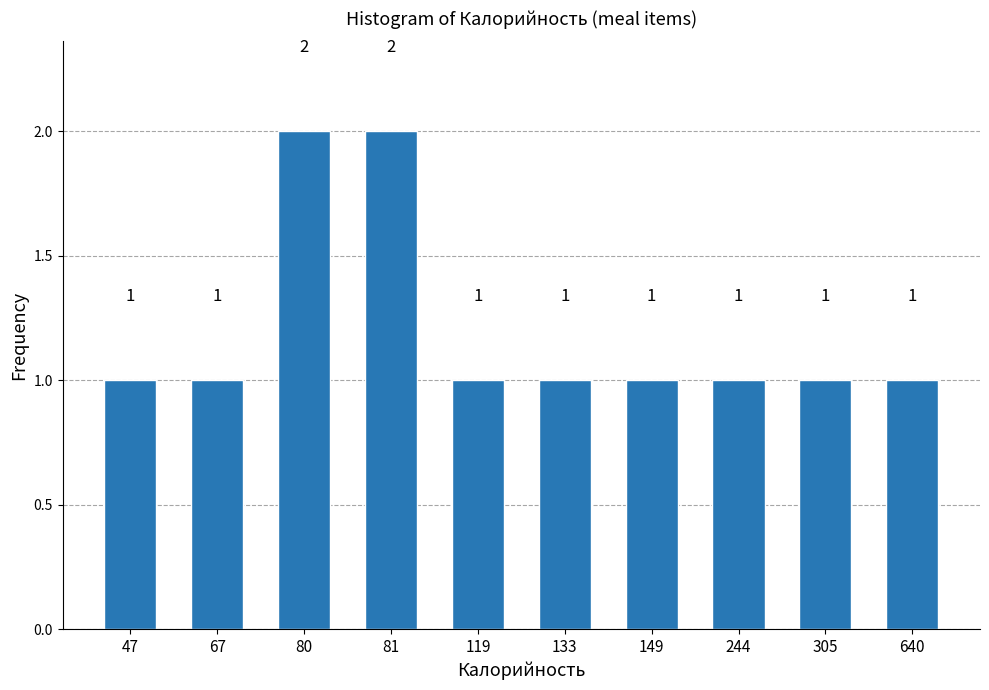

Reading right to left, what are all the values shown in this chart?

640=1	305=1	244=1	149=1	133=1	119=1	81=2	80=2	67=1	47=1